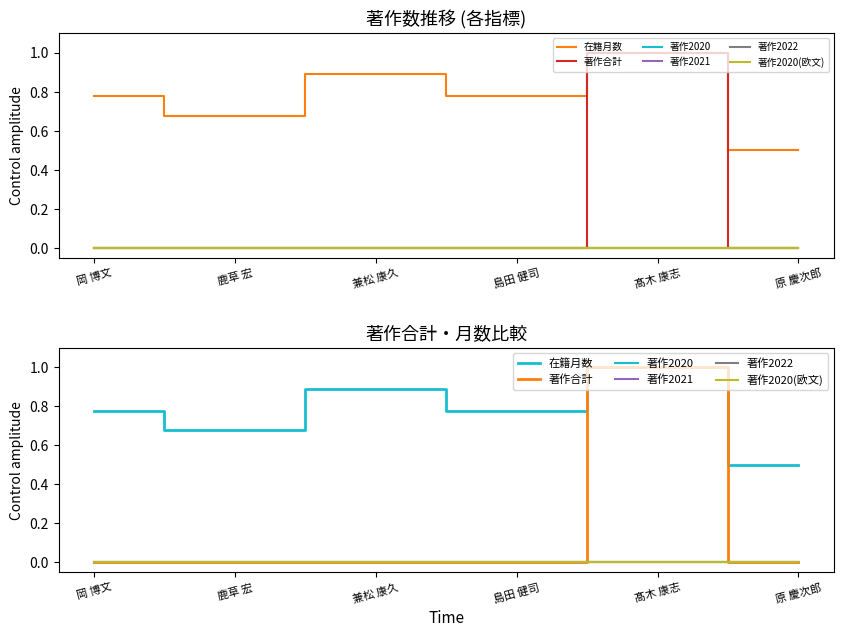

What value does the 在籍月数 series have at 兼松 康久?

0.9